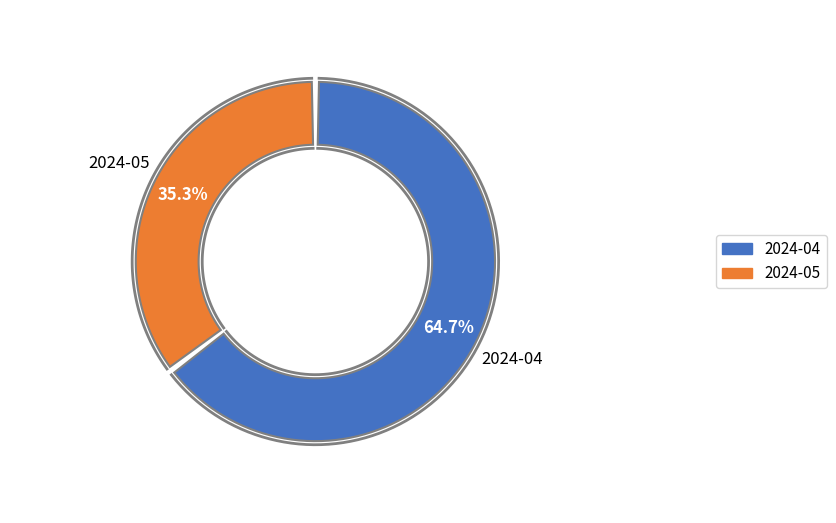

What percentage do 2024-05 and 2024-04 together represent?

100.0%